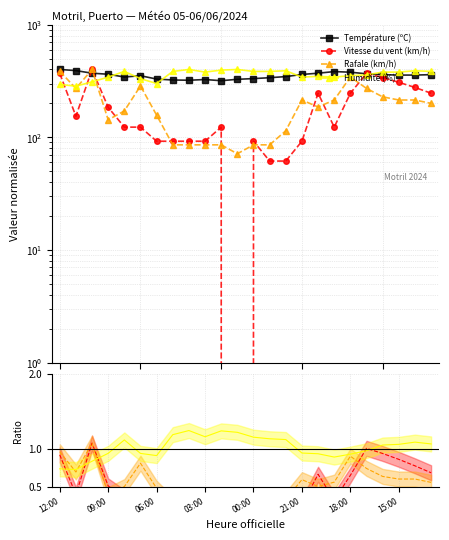

What is the sum of all Température (ºC) values?

8468.2